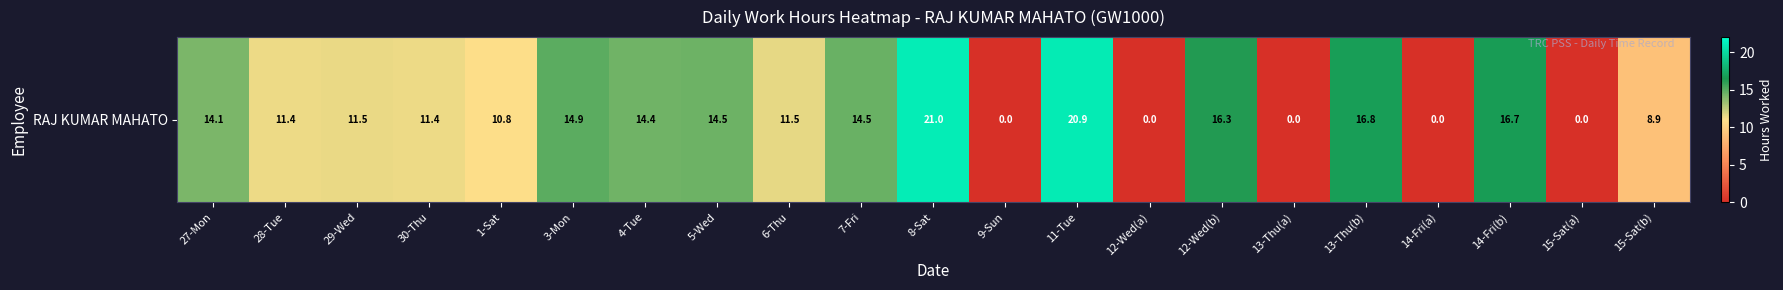

What is the sum of all values?

229.8